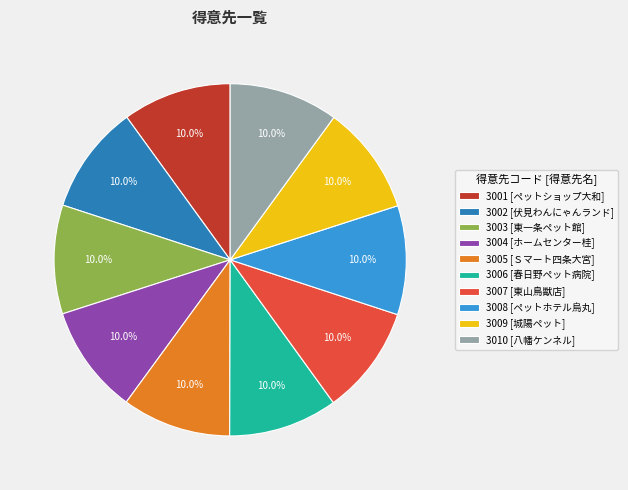

Does any single category account for the majority?

No